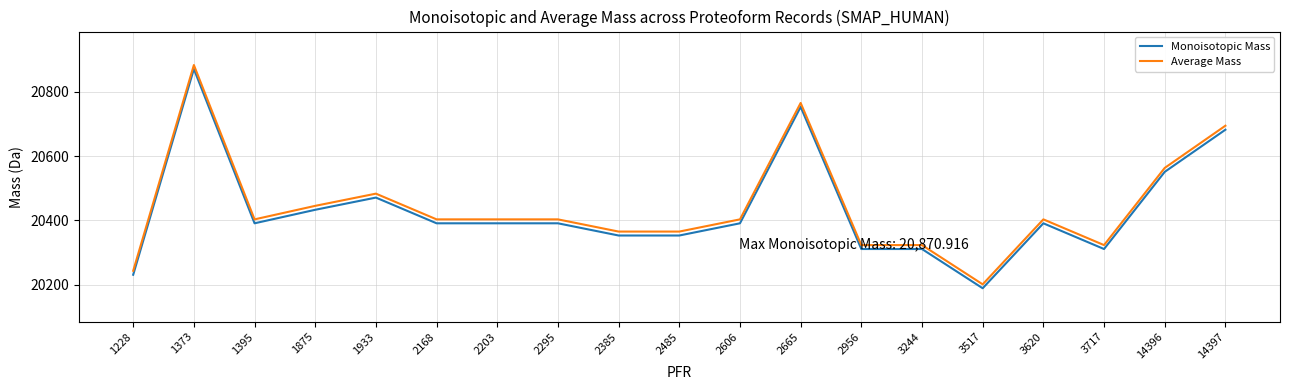

At which label does Average Mass reach its peak?

1373